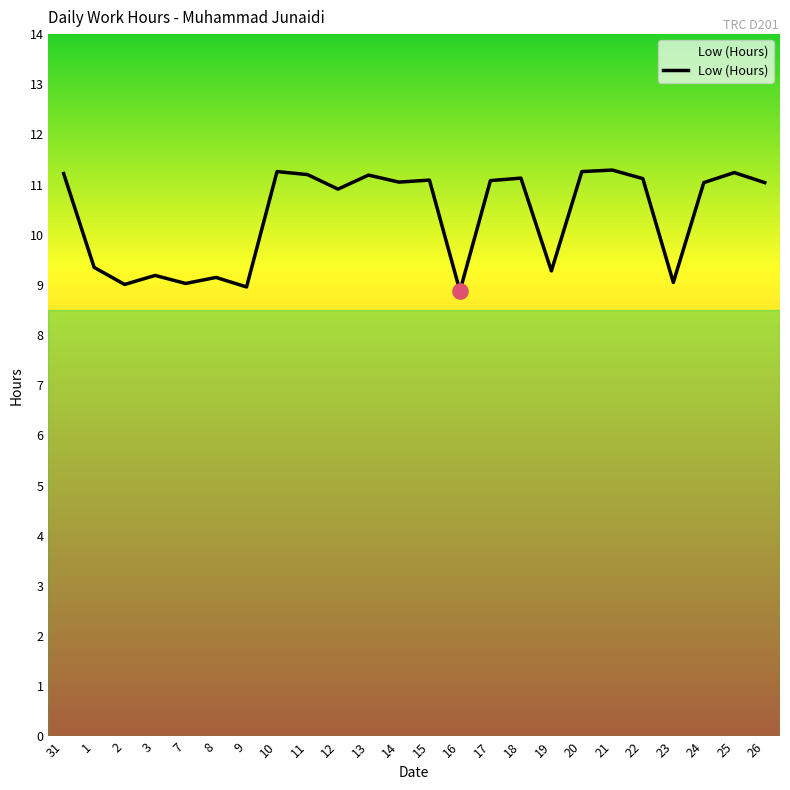

What is the change in value from 14 to 22?

+0.1